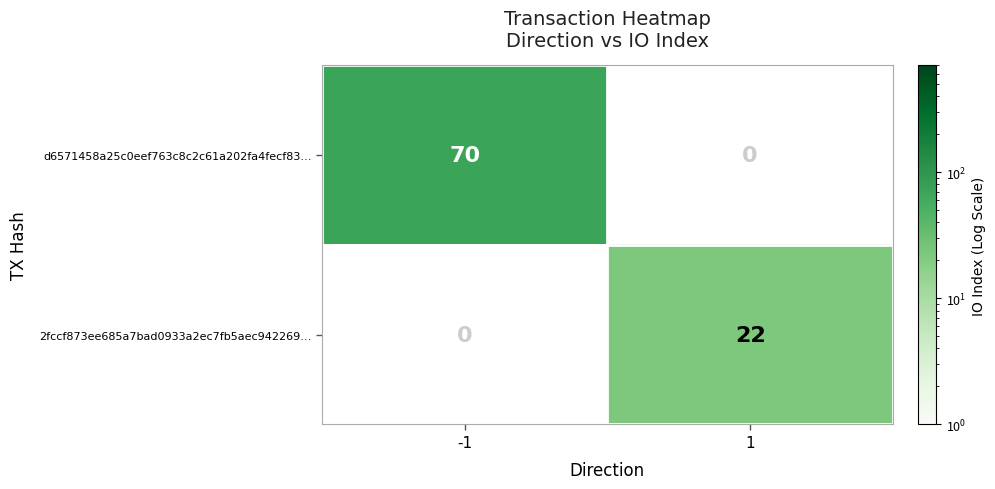

What is the greatest value displayed?

70.0